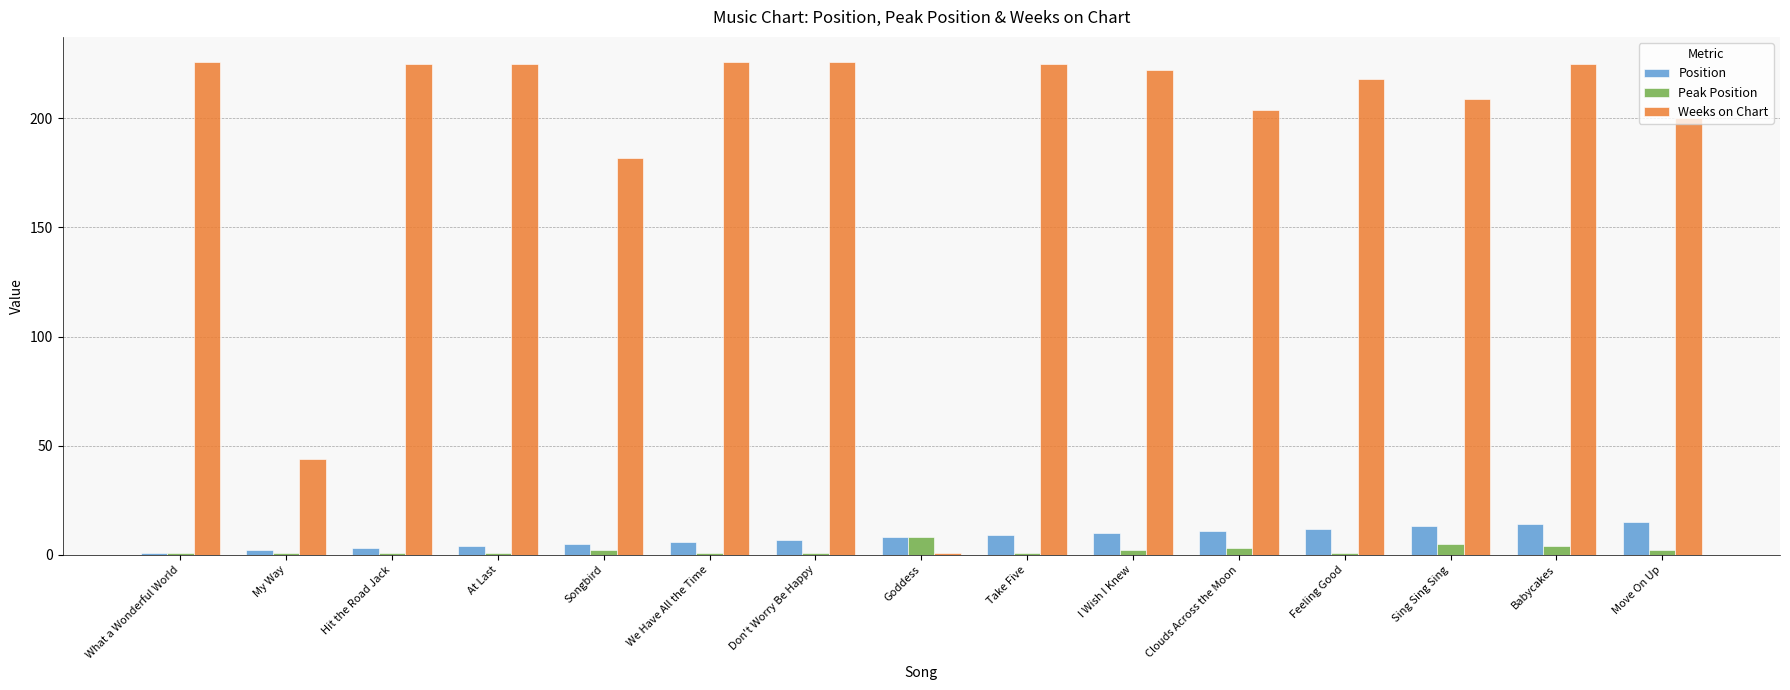

How many distinct data groups are displayed?

3